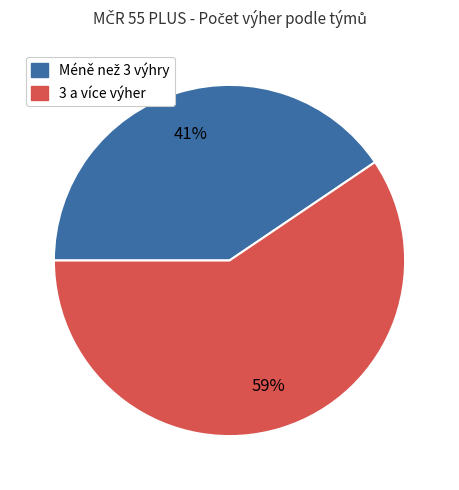

How many segments does this pie chart have?

2